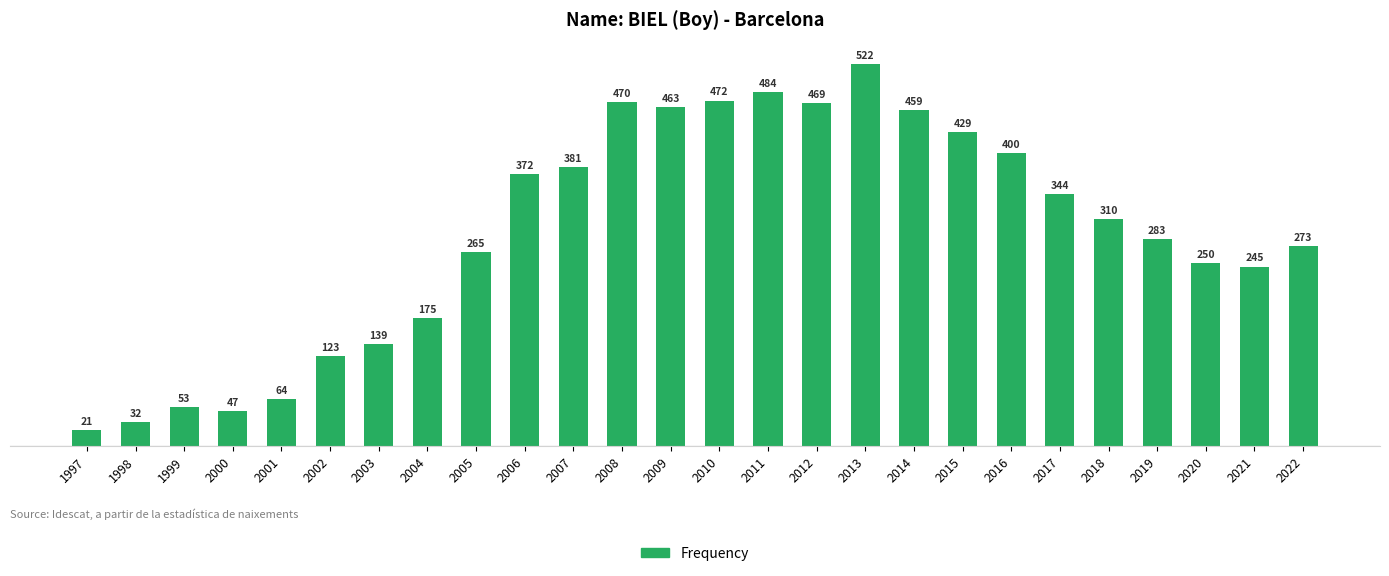

Count the number of data series in this chart.

1